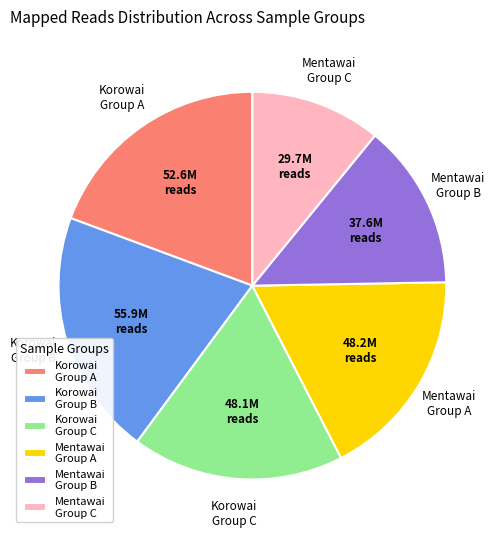

What is the smallest slice in the pie chart?

Mentawai Group C